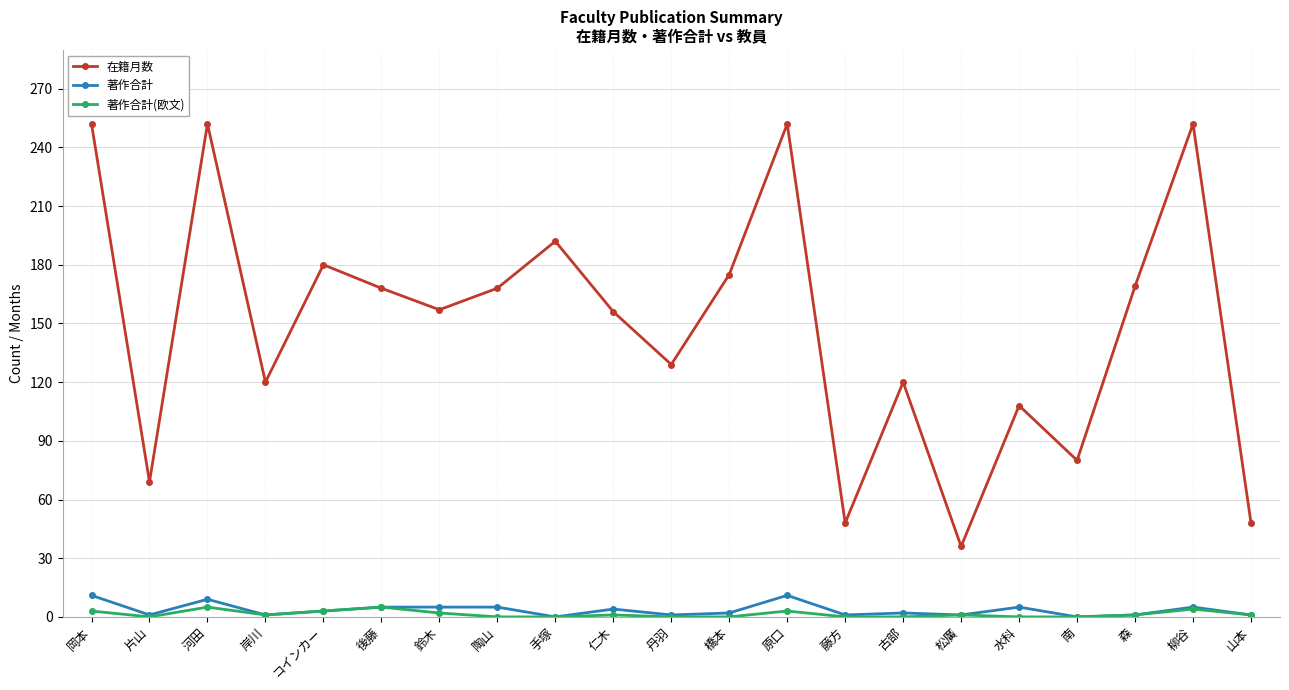

Where is the first local maximum for 著作合計(欧文)?

河田